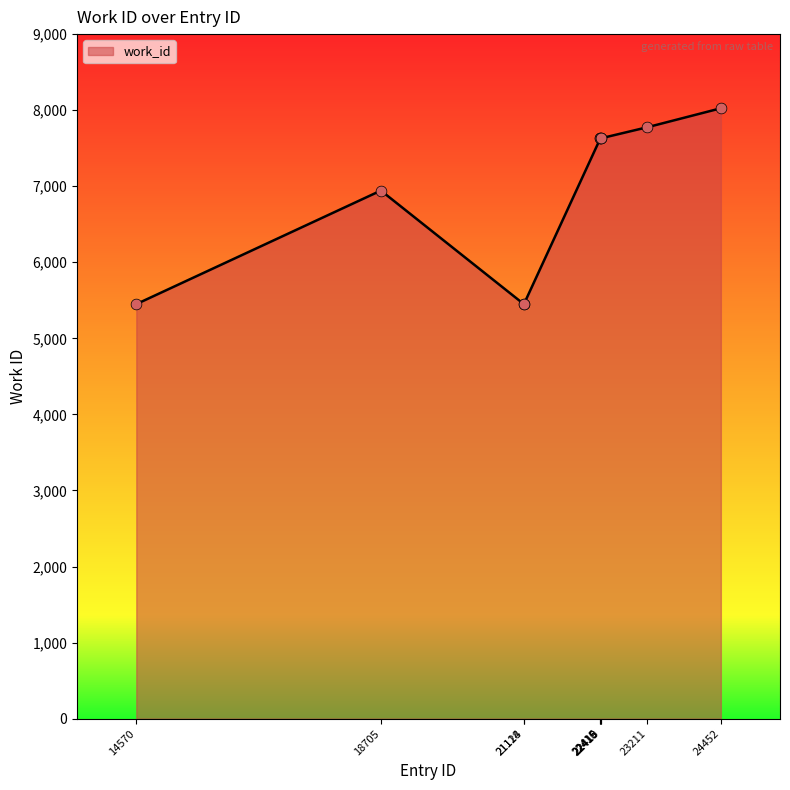

What is the ratio of the value at 22419 to the value at 21118?

1.4